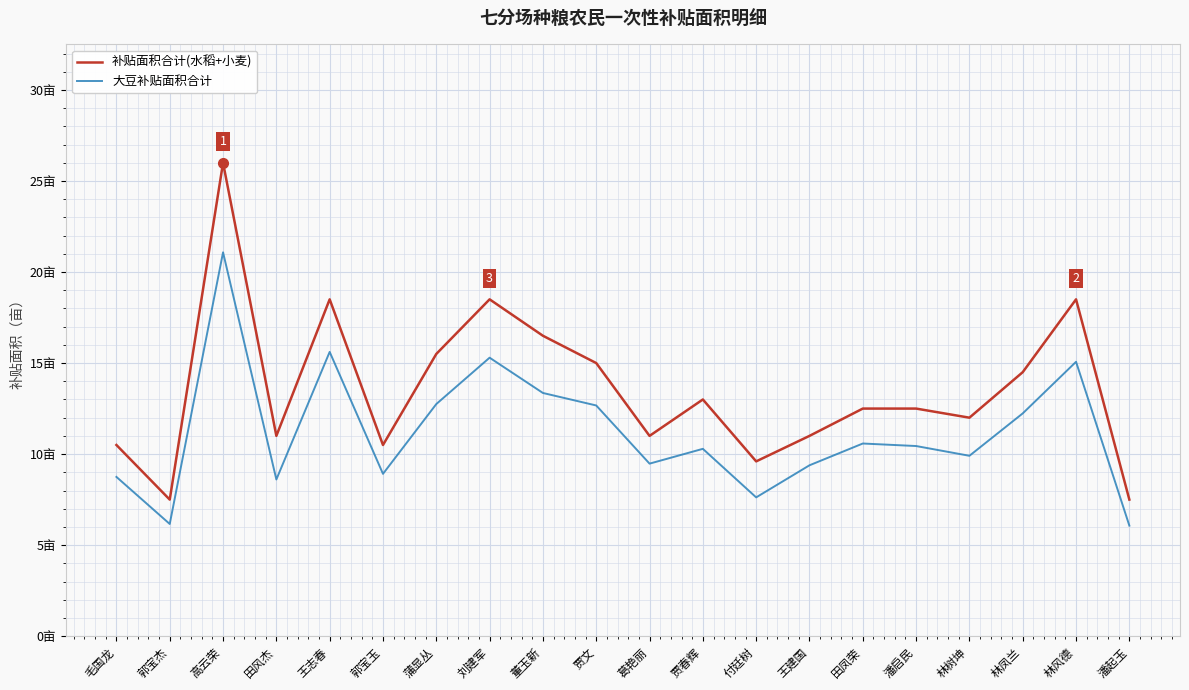

Reading right to left, extract all data points from this chart.

补贴面积合计(水稻+小麦): 7.5	18.5	14.5	12.0	12.5	12.5	11.0	9.6	13.0	11.0	15.0	16.5	18.5	15.5	10.5	18.5	11.0	26.0	7.5	10.5
大豆补贴面积合计: 6.1	15.1	12.2	9.9	10.4	10.6	9.4	7.6	10.3	9.5	12.7	13.4	15.3	12.7	8.9	15.6	8.6	21.1	6.2	8.7